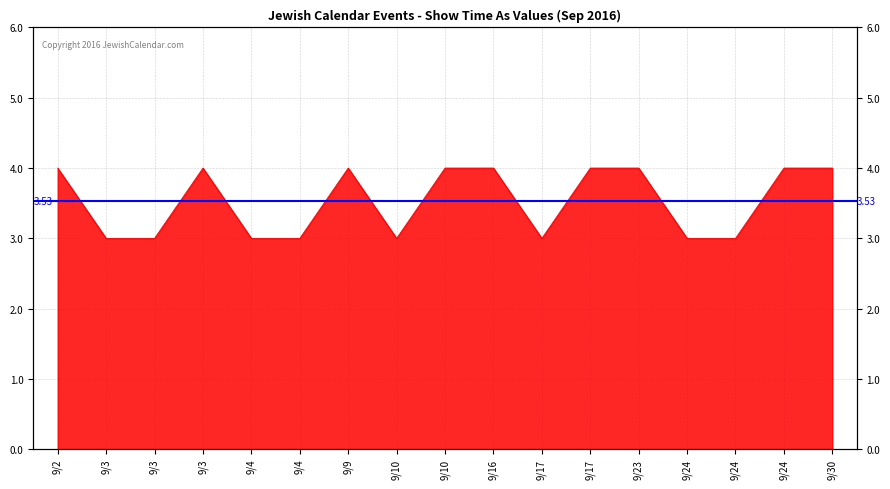

How many values are between 3 and 4?

17